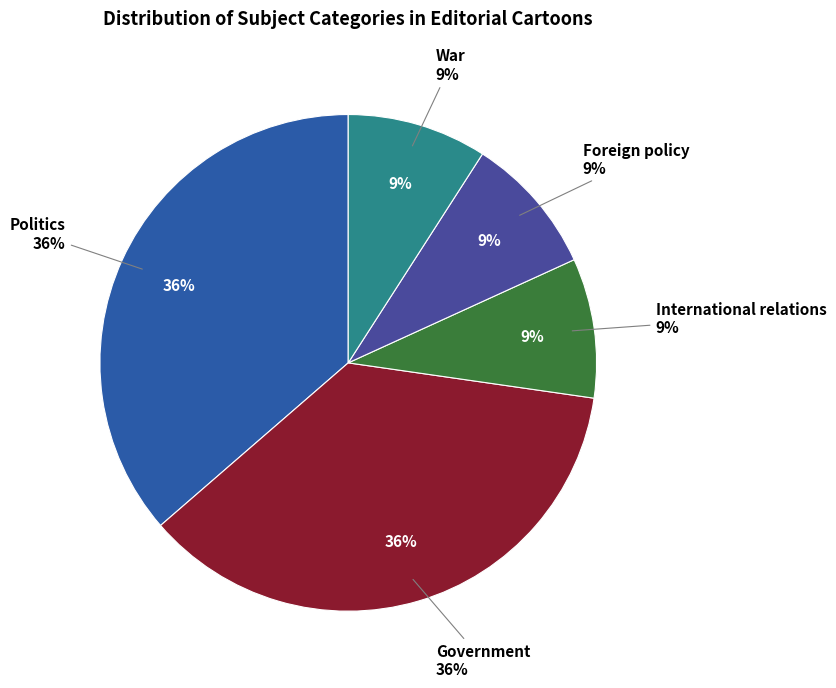

How many slices are in this pie chart?

5